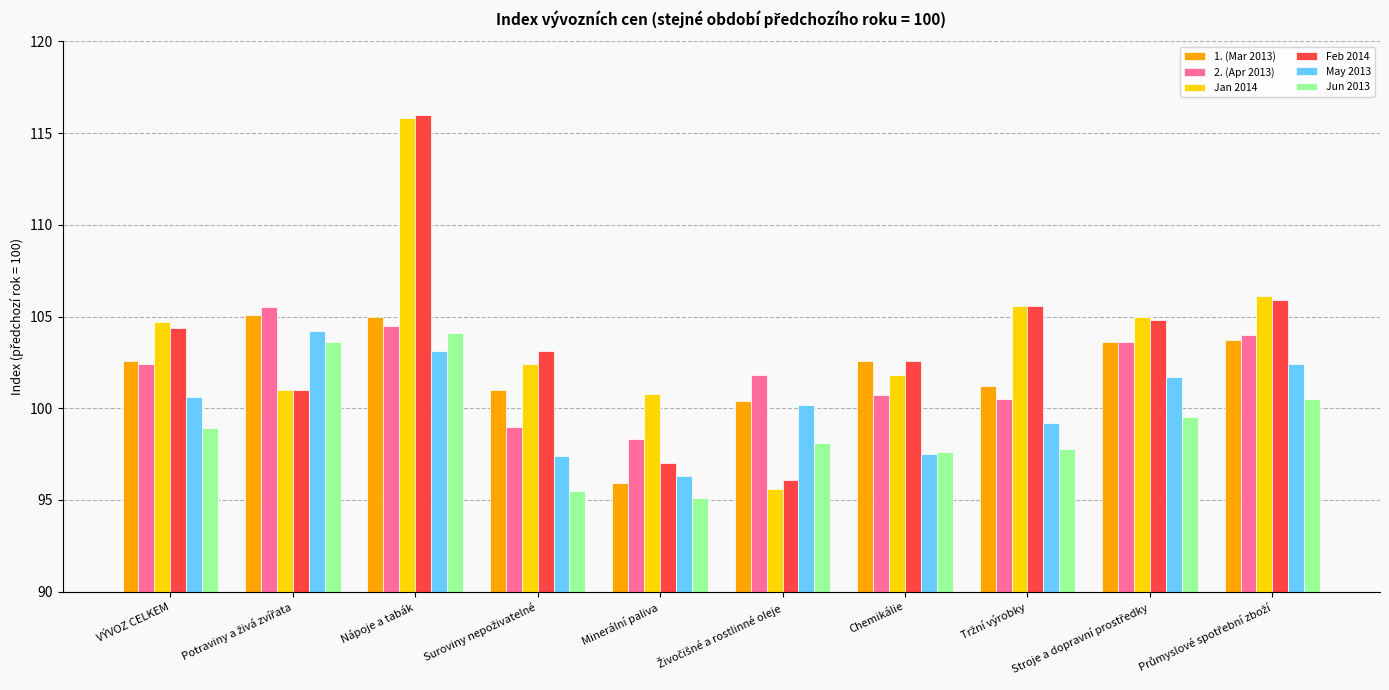

How many bars are there in total?

60